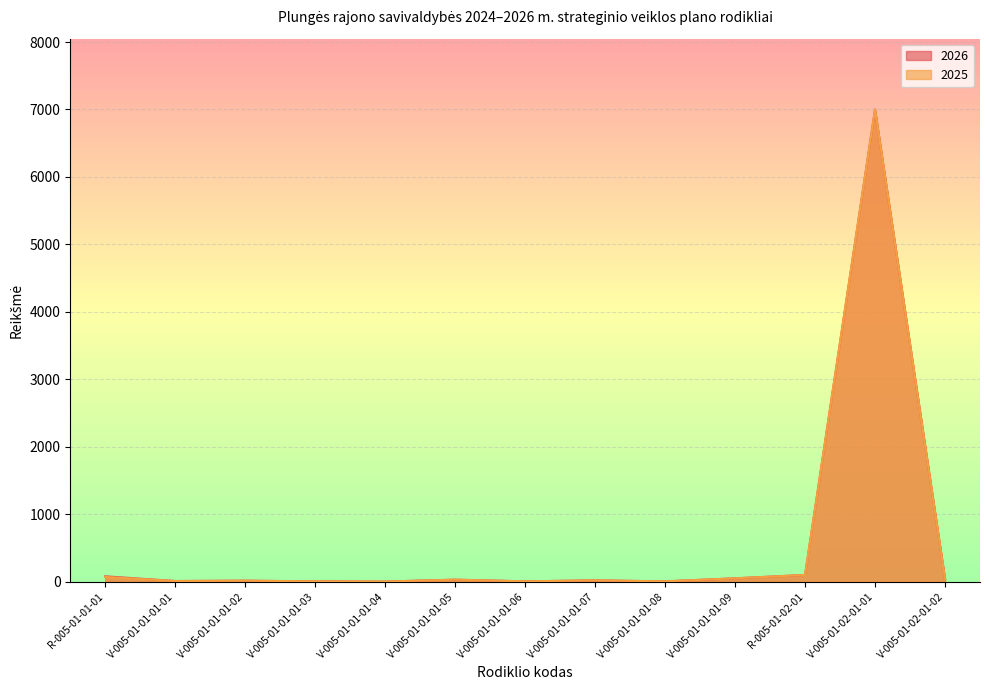

True or false: 2026 and 2025 intersect in this chart.

False